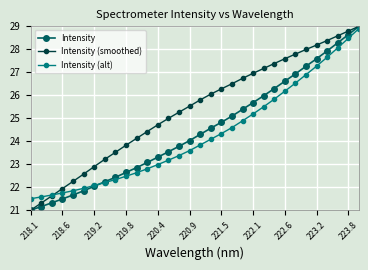

How many times do Intensity (smoothed) and Intensity (alt) cross each other?

1